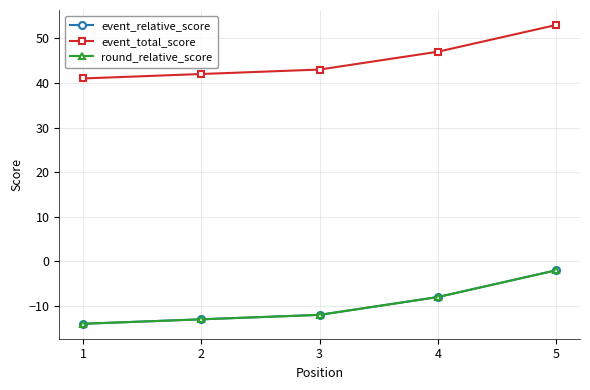

Which series changed the most between 2 and 5?

event_relative_score